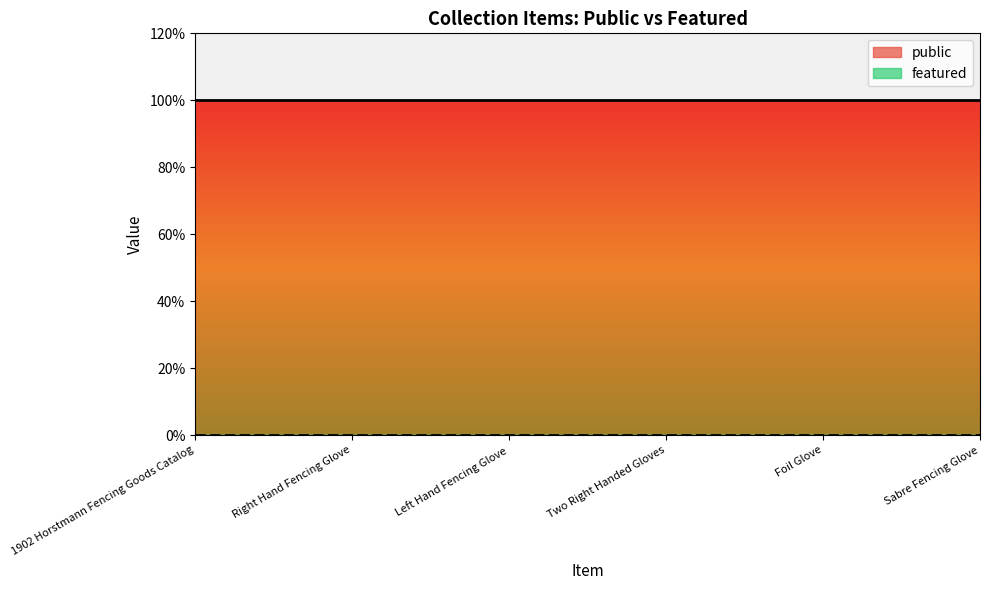

What position from the right is Two Right Handed Gloves?

3